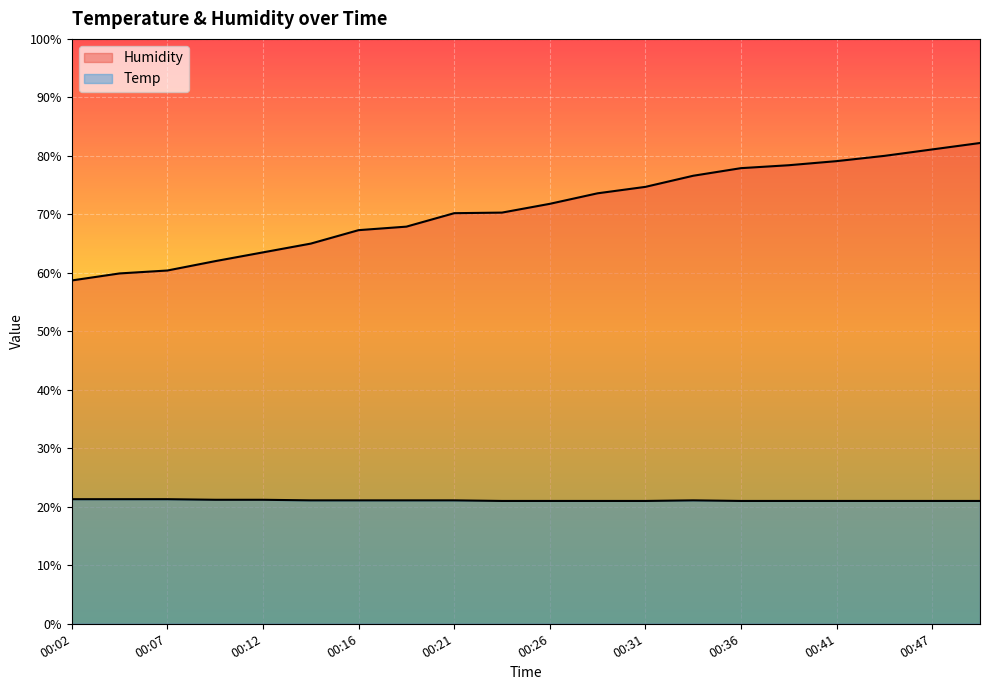

What is the sum of all Temp values?

421.8